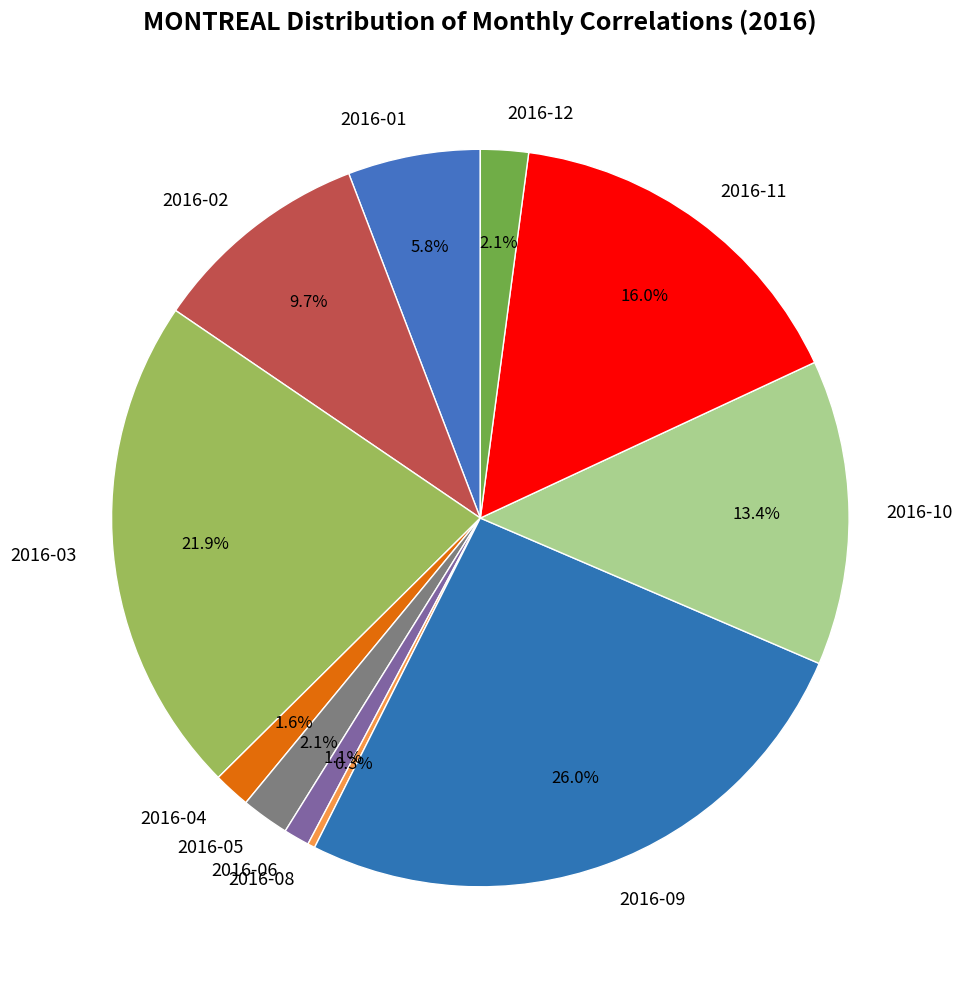

How many segments does this pie chart have?

11